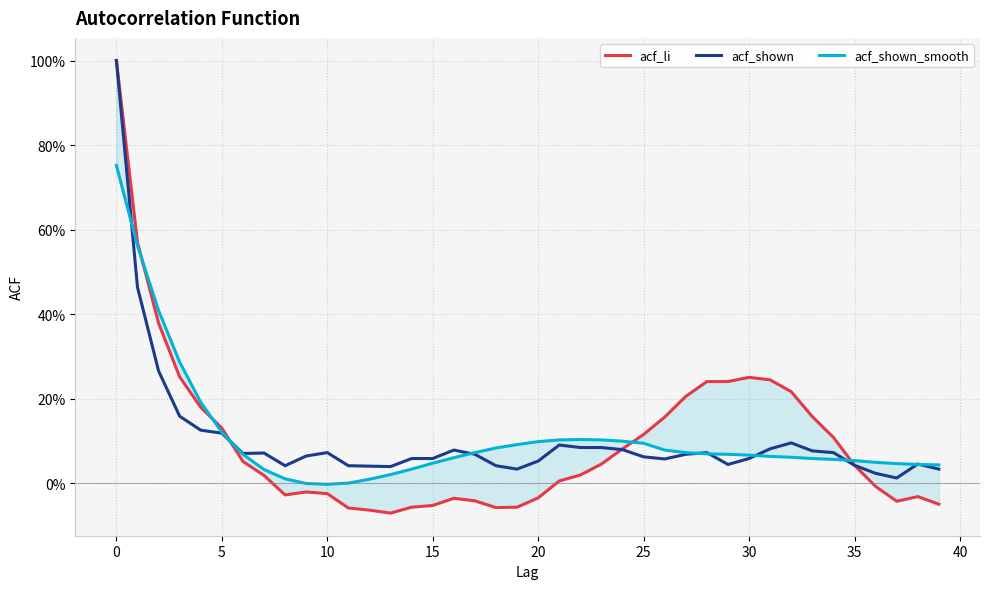

Which series changed the most between 16 and 27?

acf_li